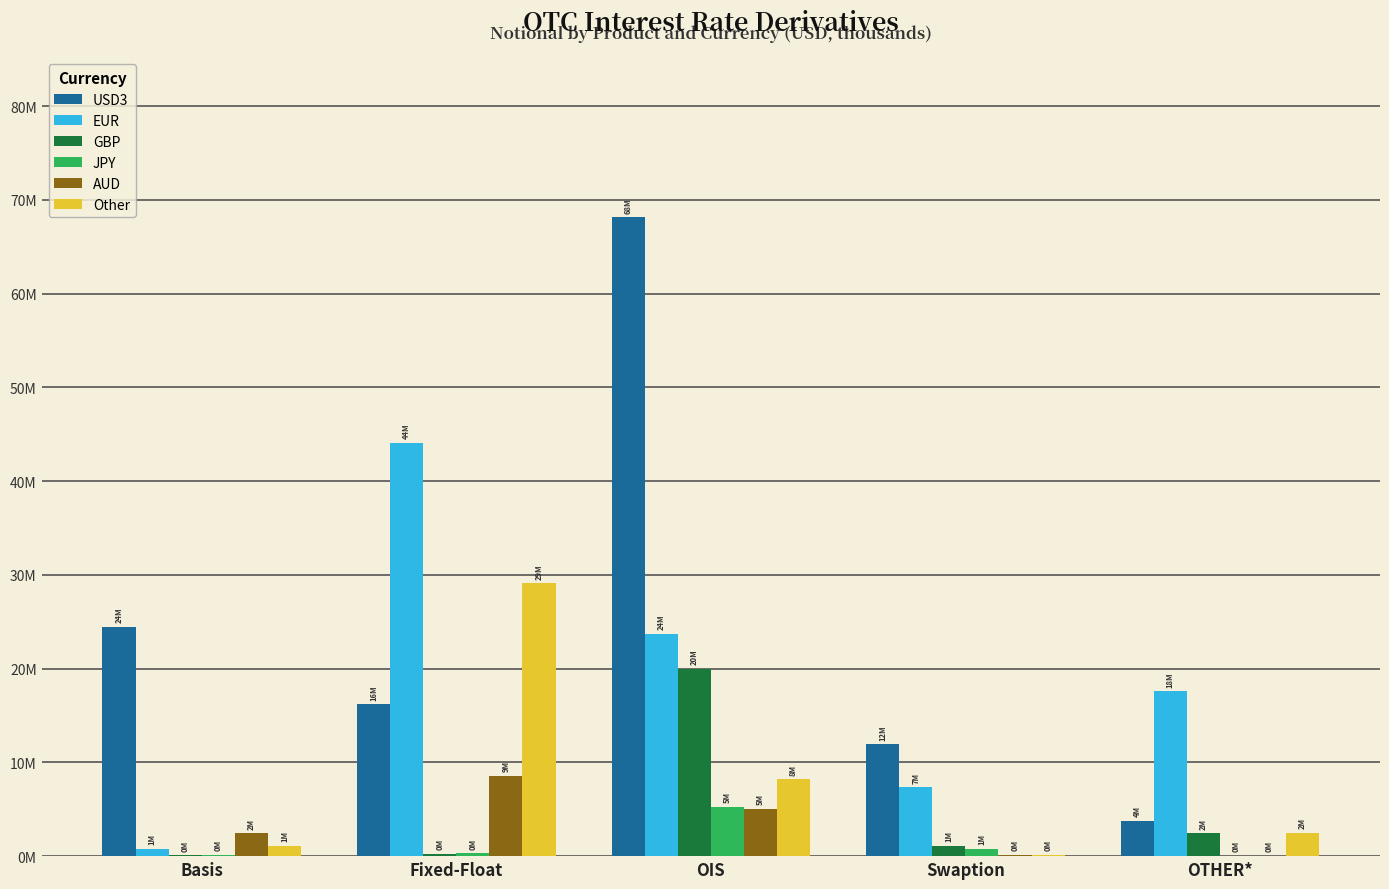

Are the bars grouped side by side (vs. stacked)?

Yes